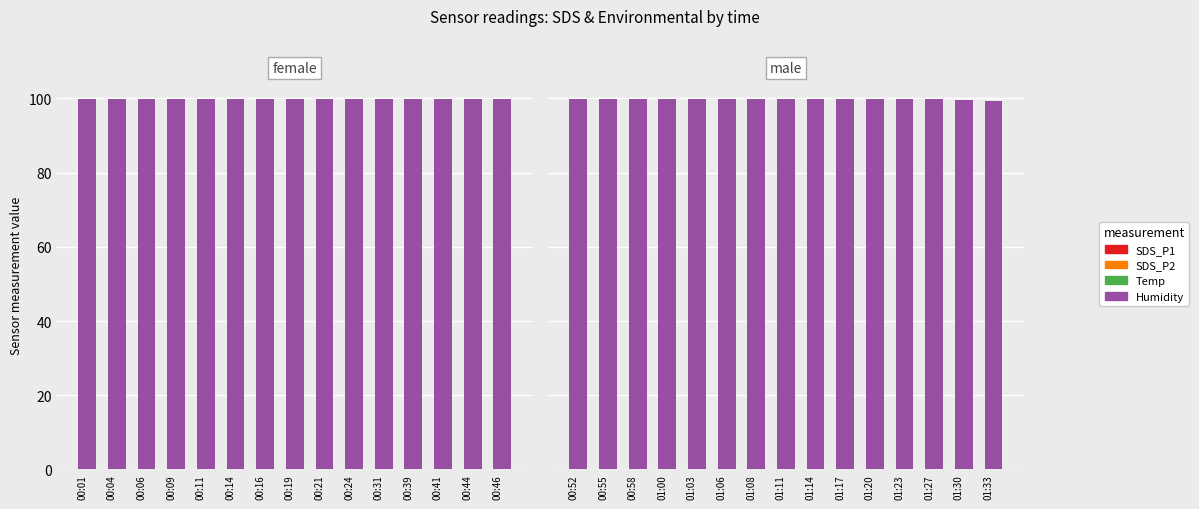

How many bars are there in total?

60